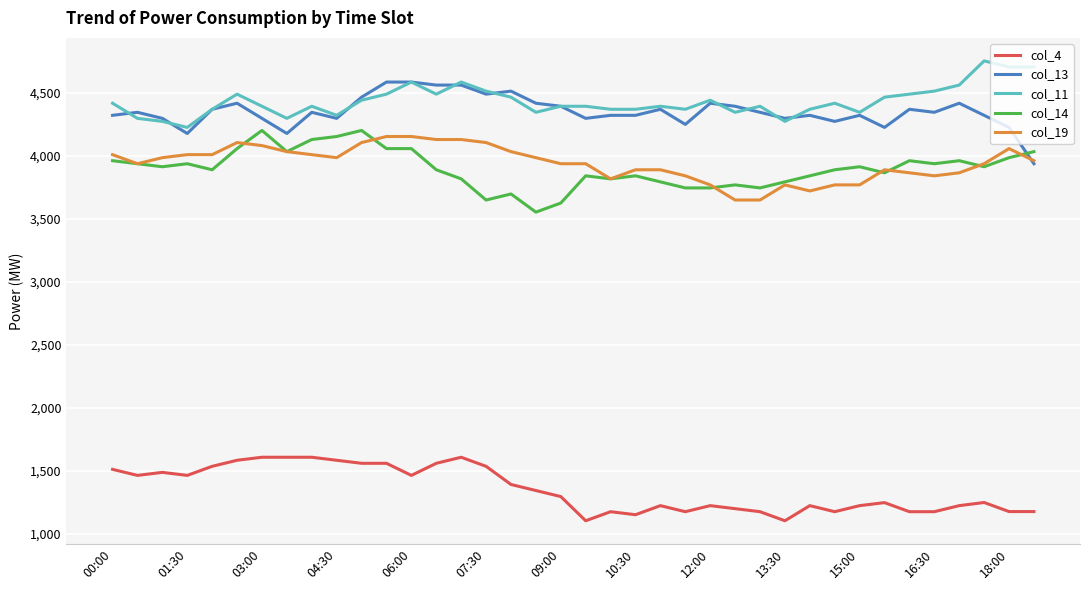

True or false: col_13 and col_4 cross at least once.

False